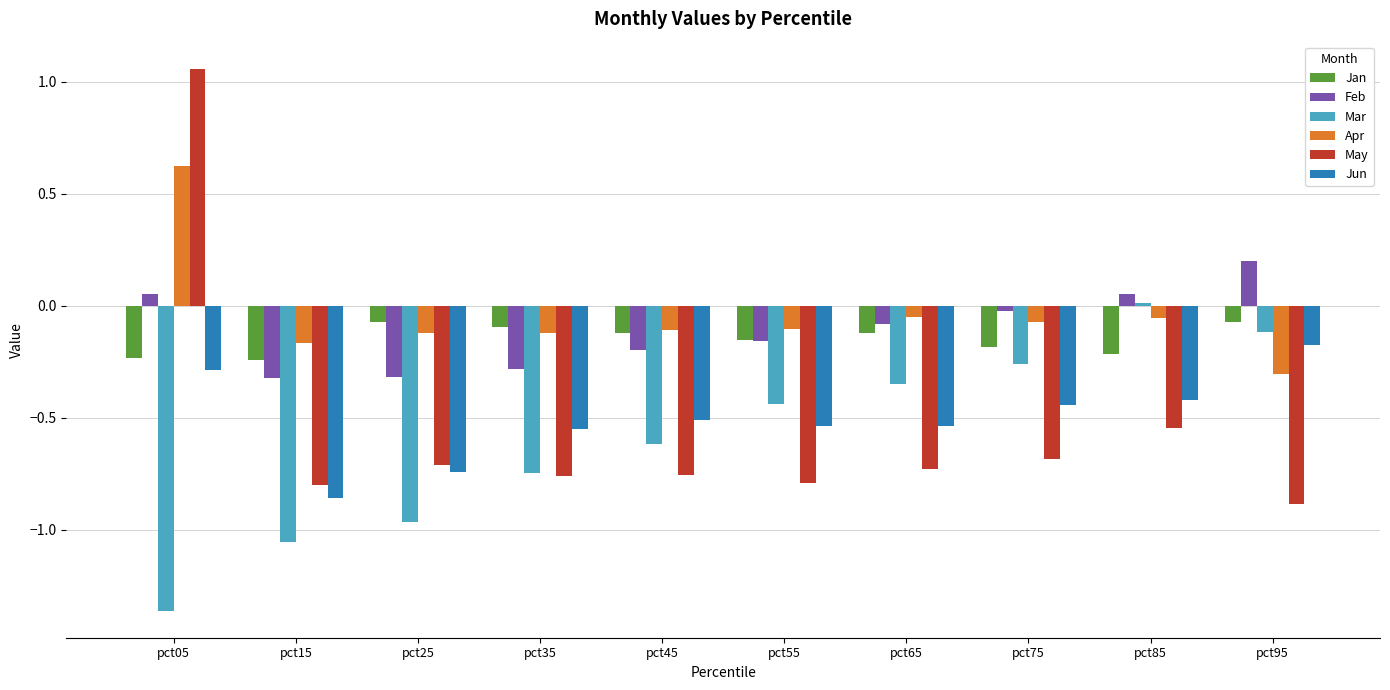

What is the difference between the maximum and minimum values in the Feb series?

0.5